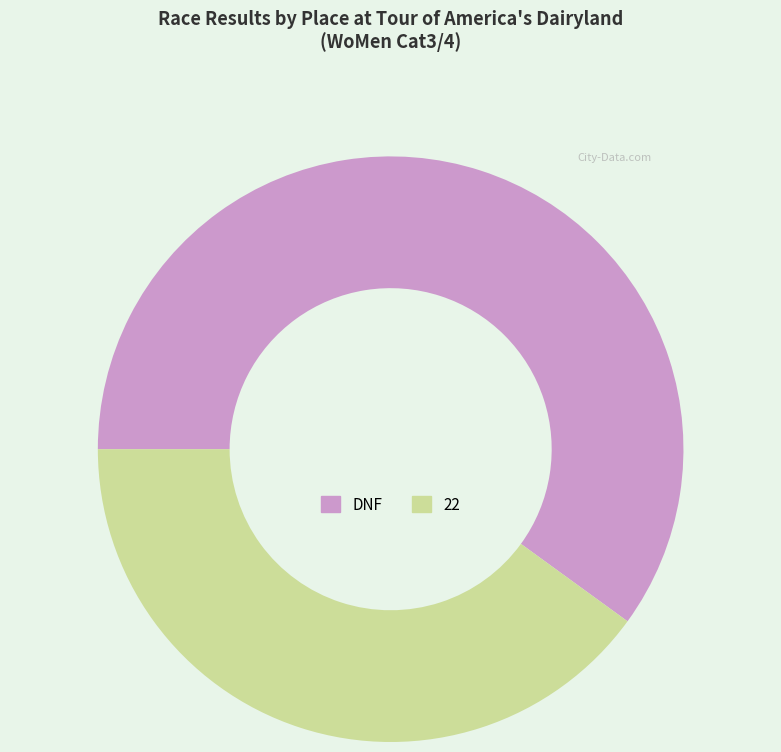

Rank the categories by value from highest to lowest.

DNF, 22